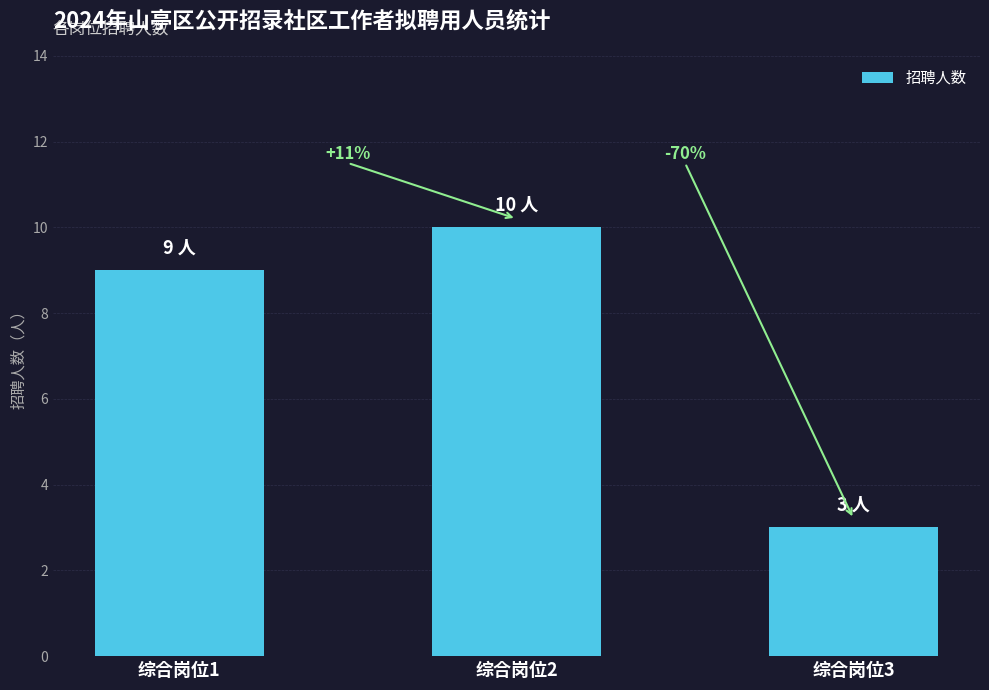

Rank the categories by value from highest to lowest.

综合岗位2, 综合岗位1, 综合岗位3